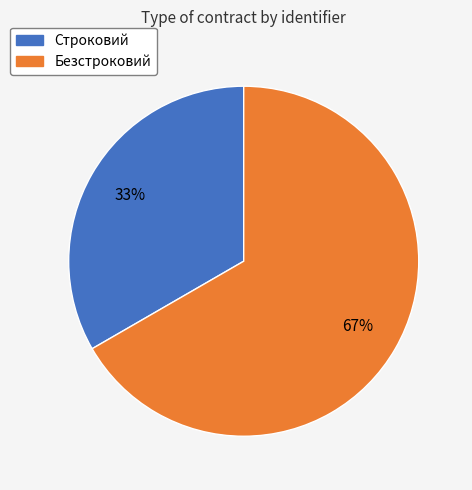

To the nearest percent, what is the average slice percentage?

50%